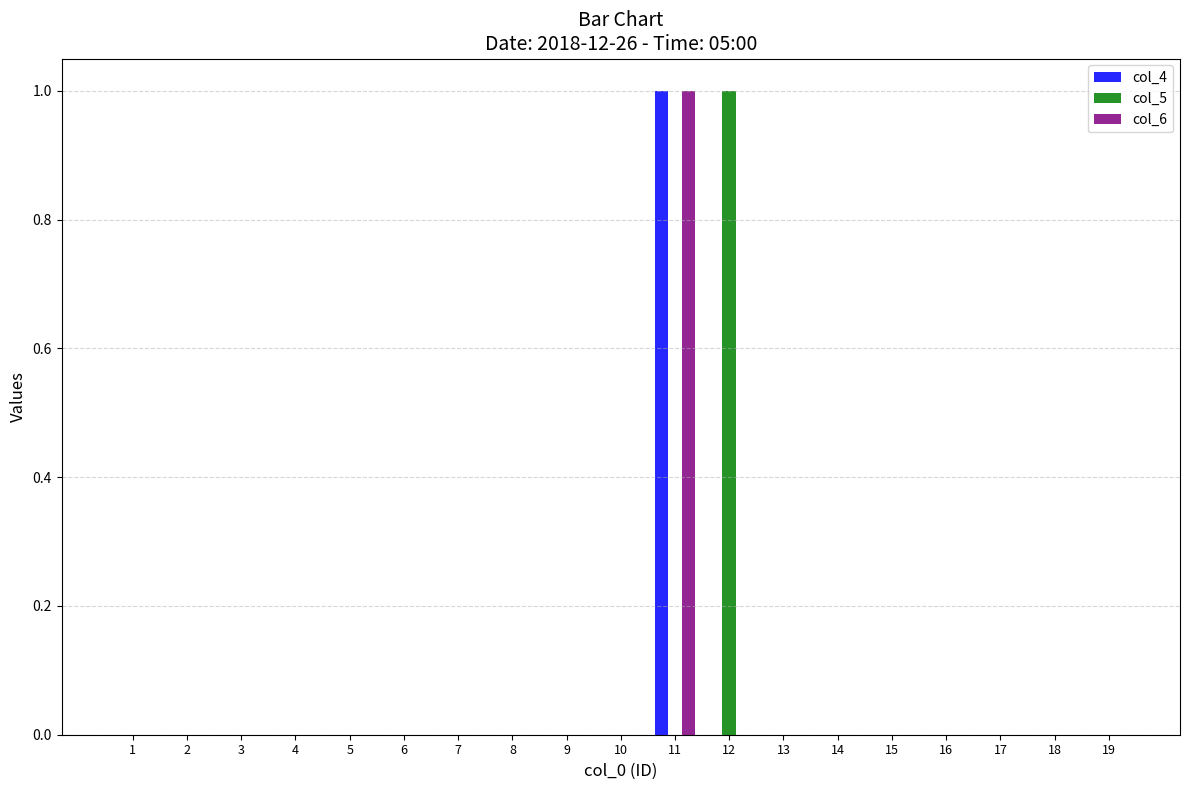

Are the bars horizontal?

No